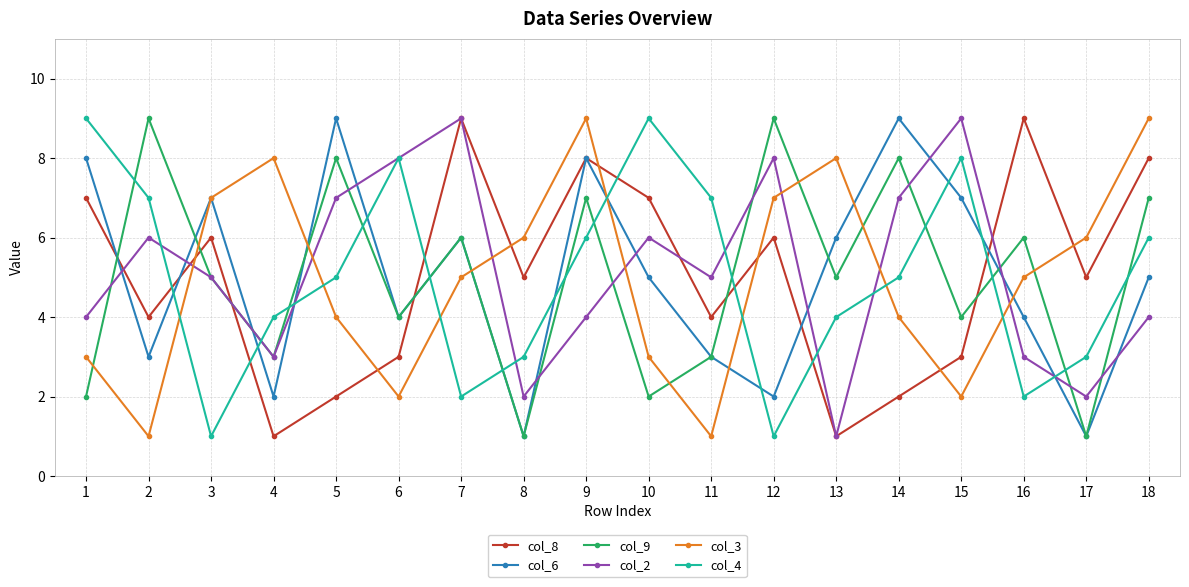

In col_2, how many points are higher than both neighbors (excluding endpoints)?

5